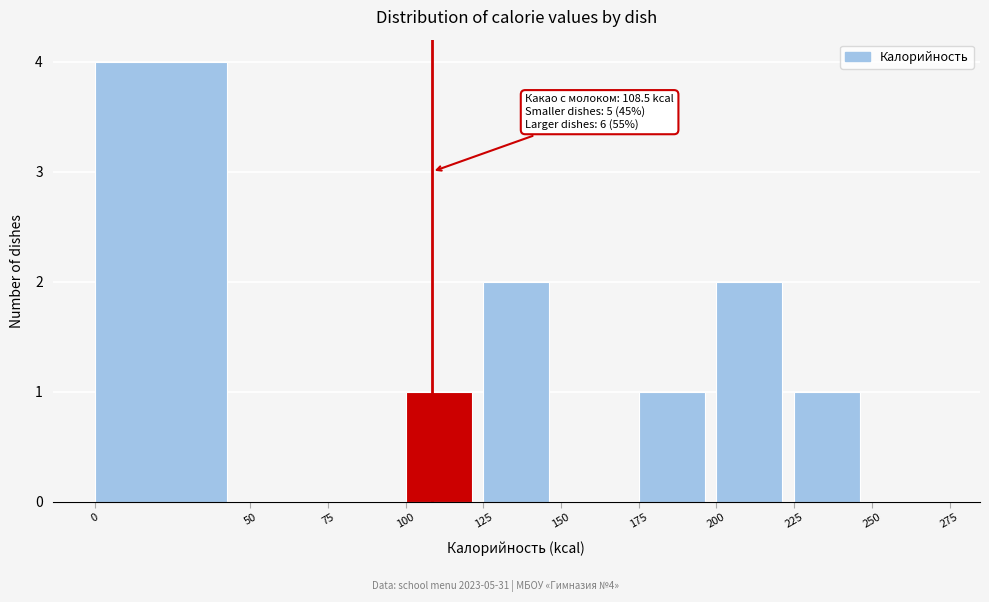

Which range on the x-axis has the tallest bar?

0 to 50